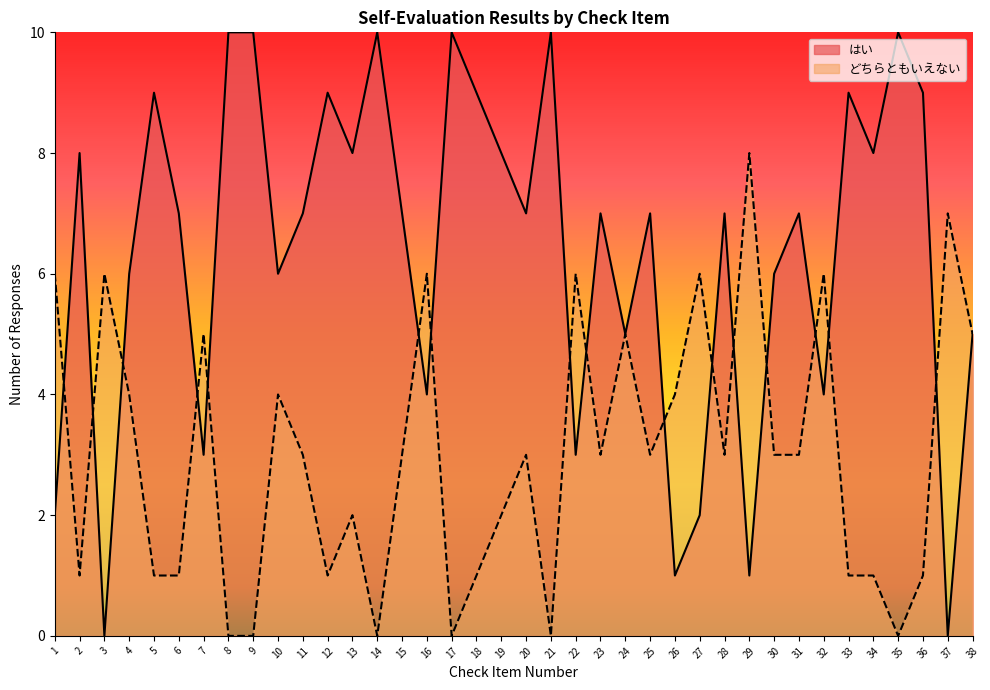

How many values in はい are above zero?

36